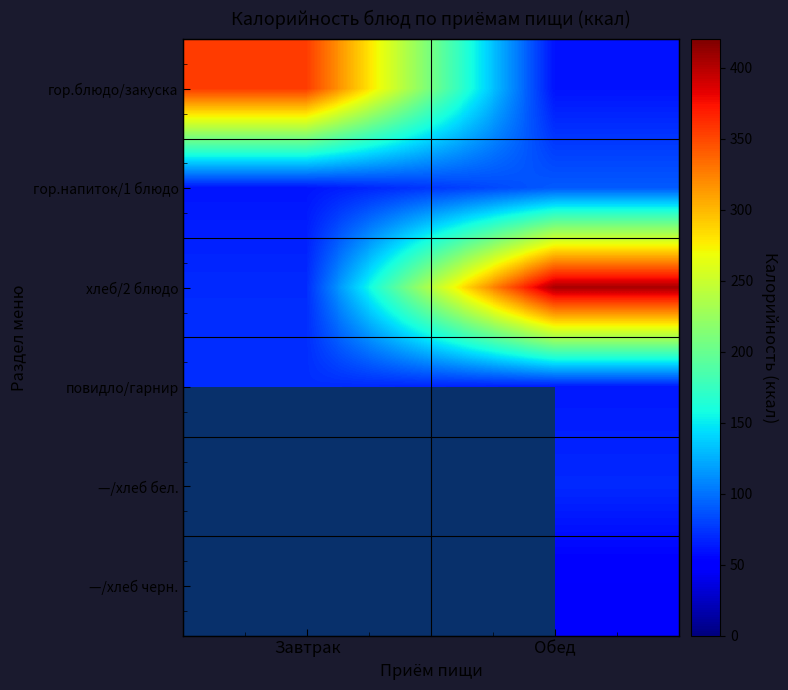

What value does the гор.блюдо/закуска series have at Завтрак?

355.9